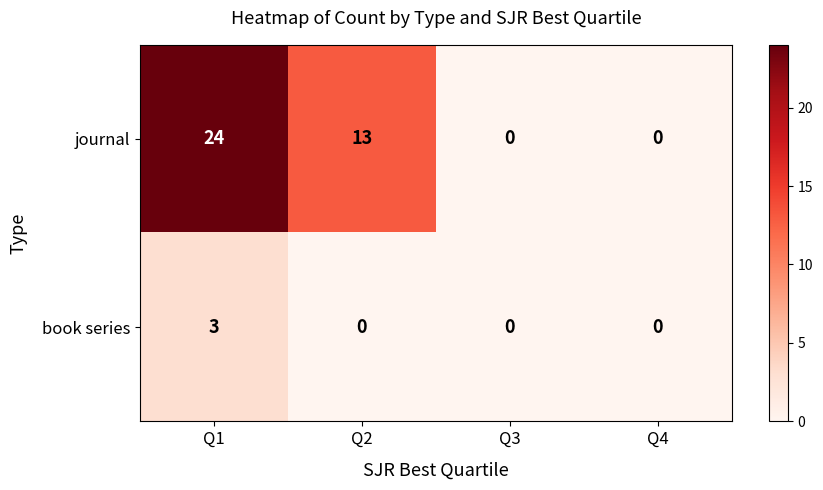

Which series changed the most between Q1 and Q2?

journal